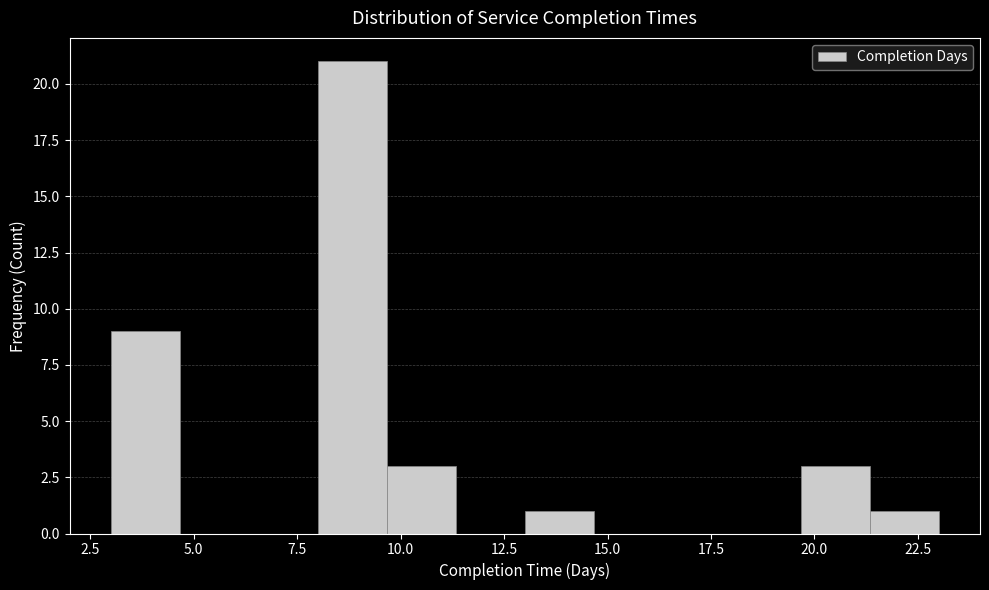

Around what value on the x-axis is the tallest bar? Give the approximate position of its centre, as read against the axis.

9.0